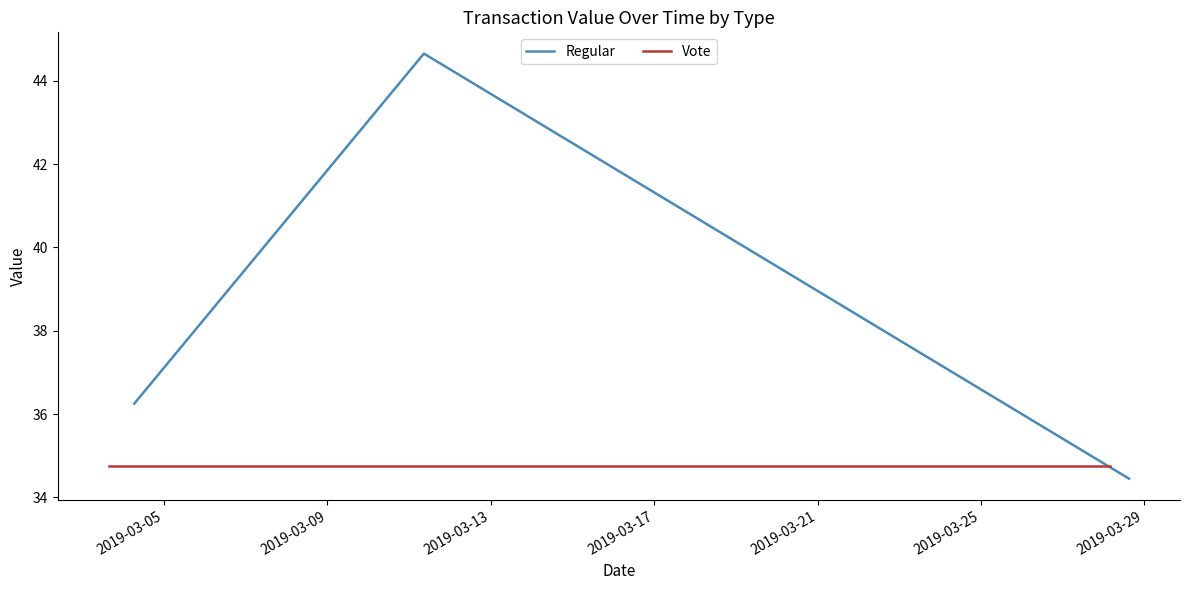

What is the highest value of the Regular series?

44.6